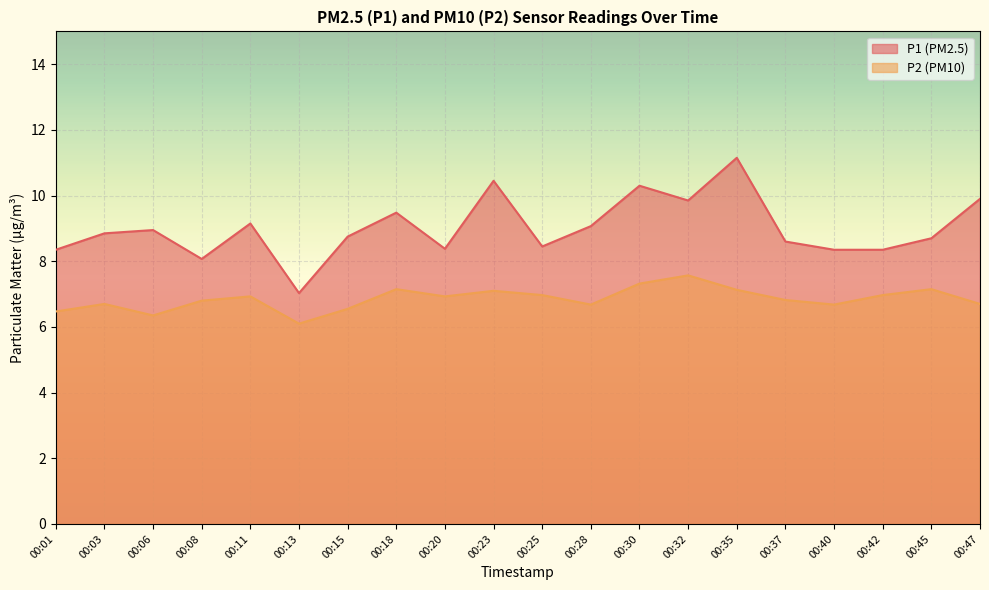

Is the value of P2 at 00:32 greater than the value of P1 at 00:45?

No